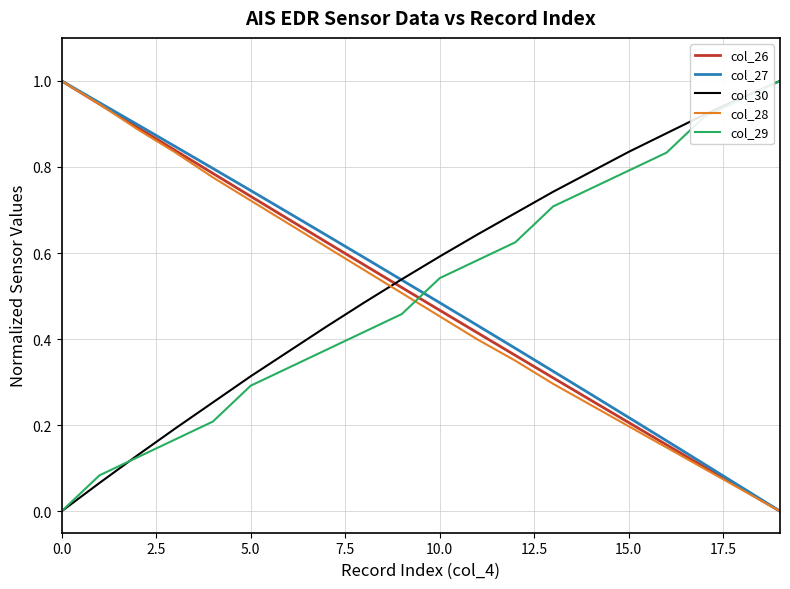

How many lines are shown in the chart?

5